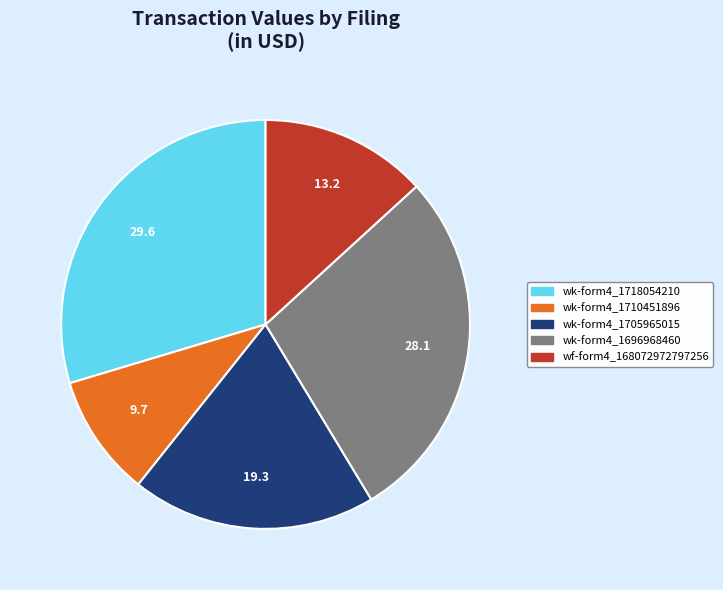

Is there a majority slice in this chart?

No